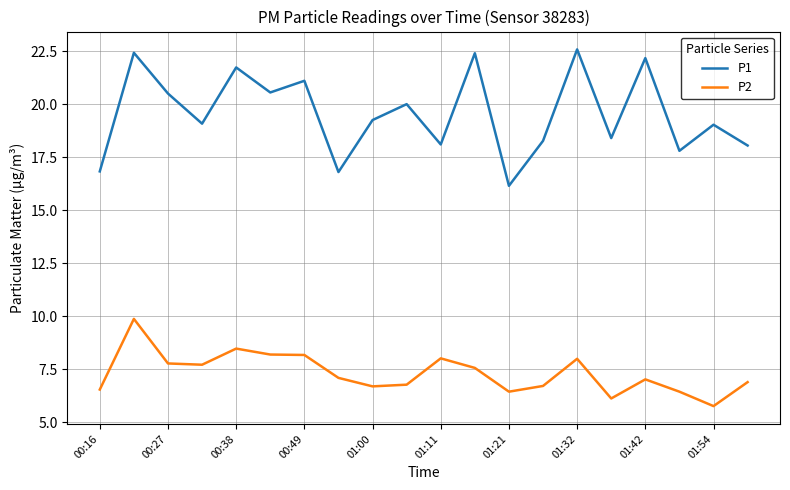

Which series has the largest total across all categories?

P1